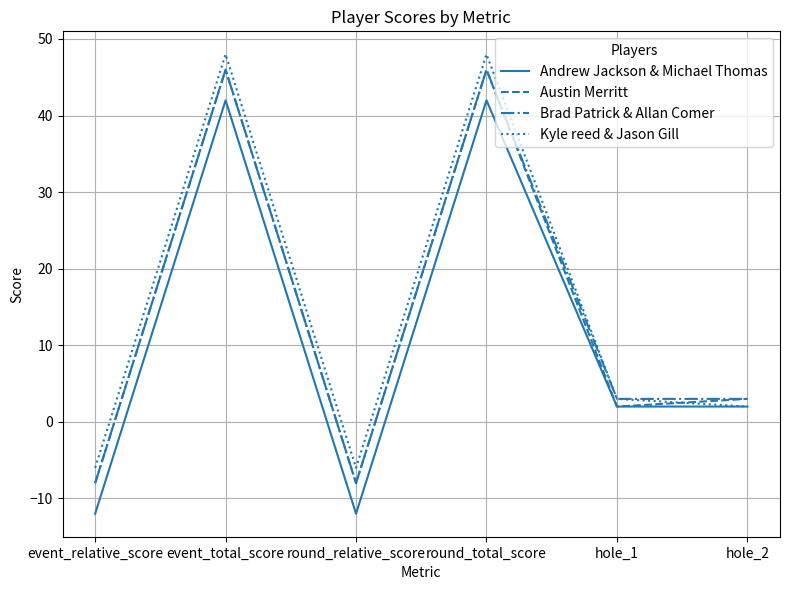

What is the difference between the highest and lowest values at event_total_score?

6